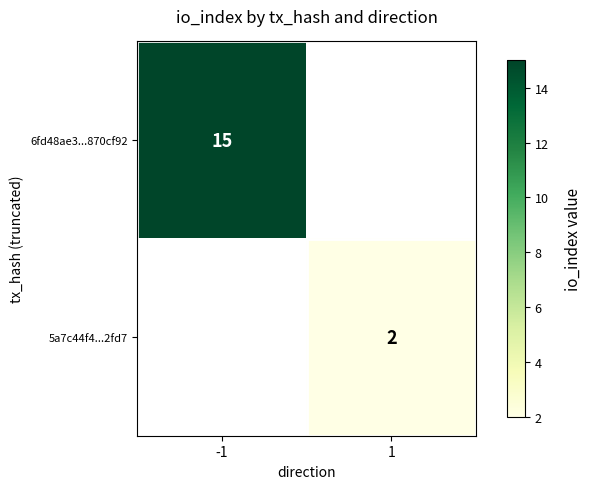

The value of 6fd48ae3...870cf92 at -1 is 27. True or false?

False